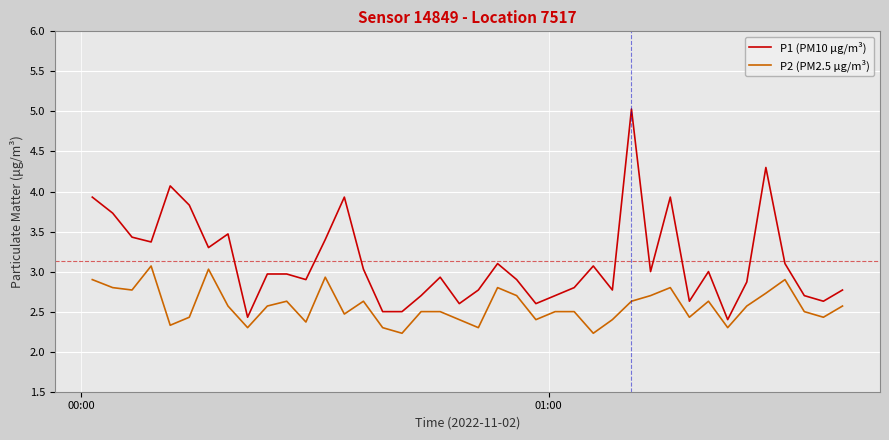

Which series has the largest range (max minus min)?

P1 (PM10 µg/m³)